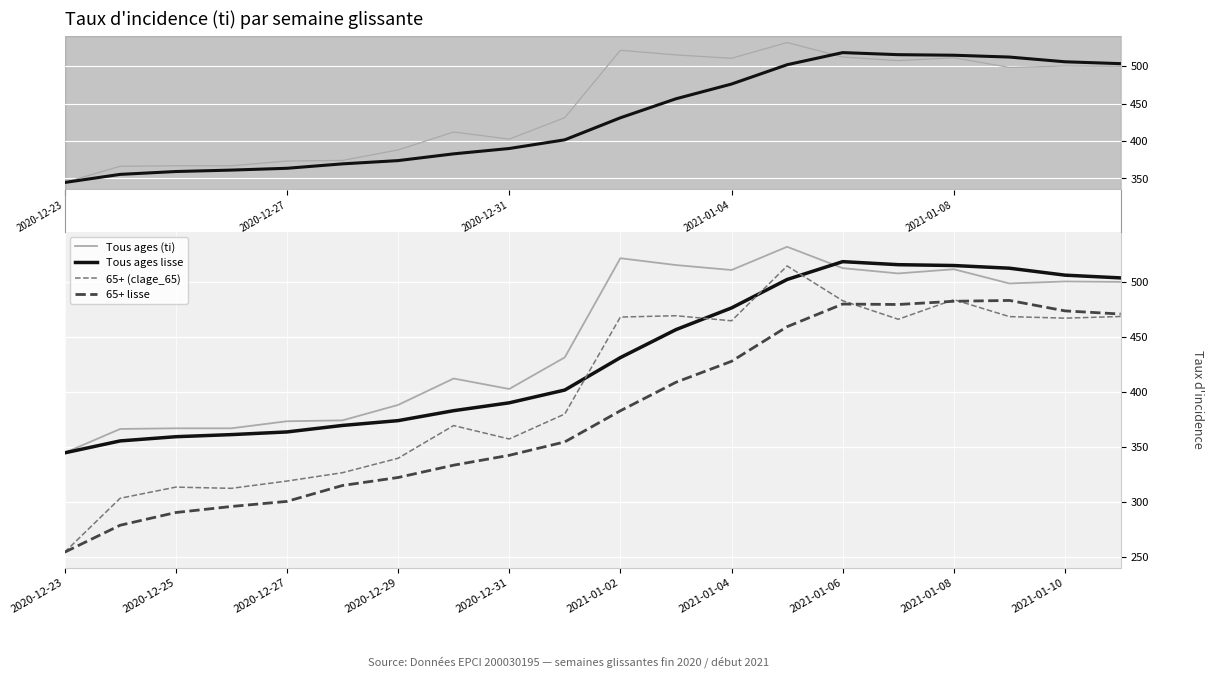

What is the total value across all series at 2020-12-29?

1423.5